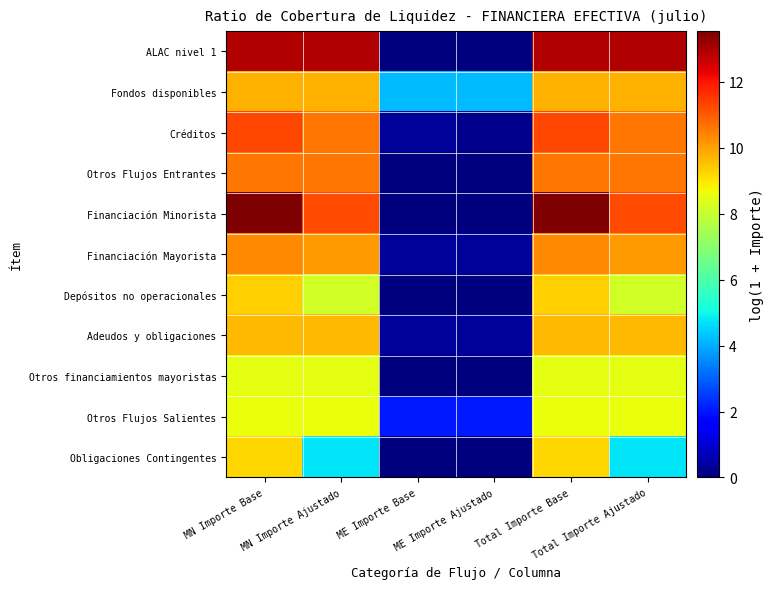

Reading right to left, list all the values displayed in this chart.

ALAC nivel 1: Total Importe Ajustado=12.9	Total Importe Base=12.9	ME Importe Ajustado=0.0	ME Importe Base=0.0	MN Importe Ajustado=12.9	MN Importe Base=12.9
Fondos disponibles: Total Importe Ajustado=9.8	Total Importe Base=9.8	ME Importe Ajustado=4.2	ME Importe Base=4.2	MN Importe Ajustado=9.7	MN Importe Base=9.7
Créditos: Total Importe Ajustado=10.6	Total Importe Base=11.3	ME Importe Ajustado=0.2	ME Importe Base=0.4	MN Importe Ajustado=10.6	MN Importe Base=11.3
Otros Flujos Entrantes: Total Importe Ajustado=10.6	Total Importe Base=10.6	ME Importe Ajustado=0.0	ME Importe Base=0.0	MN Importe Ajustado=10.6	MN Importe Base=10.6
Financiación Minorista: Total Importe Ajustado=11.2	Total Importe Base=13.5	ME Importe Ajustado=0.0	ME Importe Base=0.0	MN Importe Ajustado=11.2	MN Importe Base=13.5
Financiación Mayorista: Total Importe Ajustado=10.1	Total Importe Base=10.4	ME Importe Ajustado=0.3	ME Importe Base=0.3	MN Importe Ajustado=10.1	MN Importe Base=10.4
Depósitos no operacionales: Total Importe Ajustado=8.2	Total Importe Base=9.3	ME Importe Ajustado=0.0	ME Importe Base=0.0	MN Importe Ajustado=8.2	MN Importe Base=9.3
Adeudos y obligaciones: Total Importe Ajustado=9.7	Total Importe Base=9.7	ME Importe Ajustado=0.3	ME Importe Base=0.3	MN Importe Ajustado=9.6	MN Importe Base=9.6
Otros financiamientos mayoristas: Total Importe Ajustado=8.5	Total Importe Base=8.5	ME Importe Ajustado=0.0	ME Importe Base=0.0	MN Importe Ajustado=8.5	MN Importe Base=8.5
Otros Flujos Salientes: Total Importe Ajustado=8.6	Total Importe Base=8.6	ME Importe Ajustado=2.1	ME Importe Base=2.1	MN Importe Ajustado=8.6	MN Importe Base=8.6
Obligaciones Contingentes: Total Importe Ajustado=4.8	Total Importe Base=9.2	ME Importe Ajustado=0.0	ME Importe Base=0.0	MN Importe Ajustado=4.8	MN Importe Base=9.2